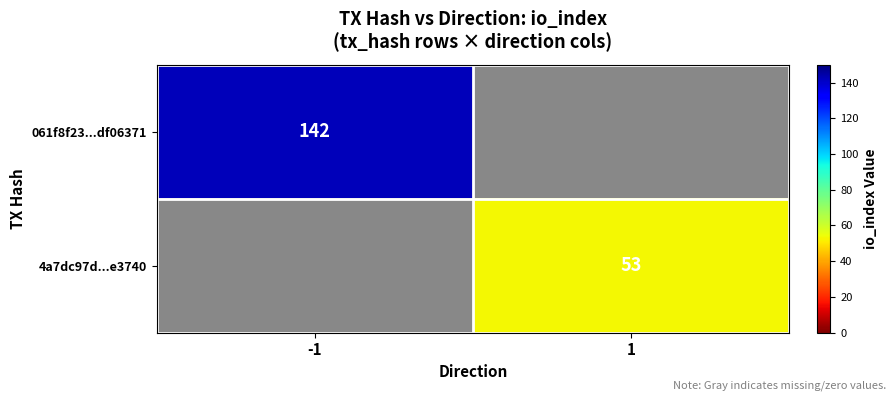

Is the value of 061f8f23...df06371 at -1 greater than the value of 4a7dc97d...e3740 at 1?

Yes